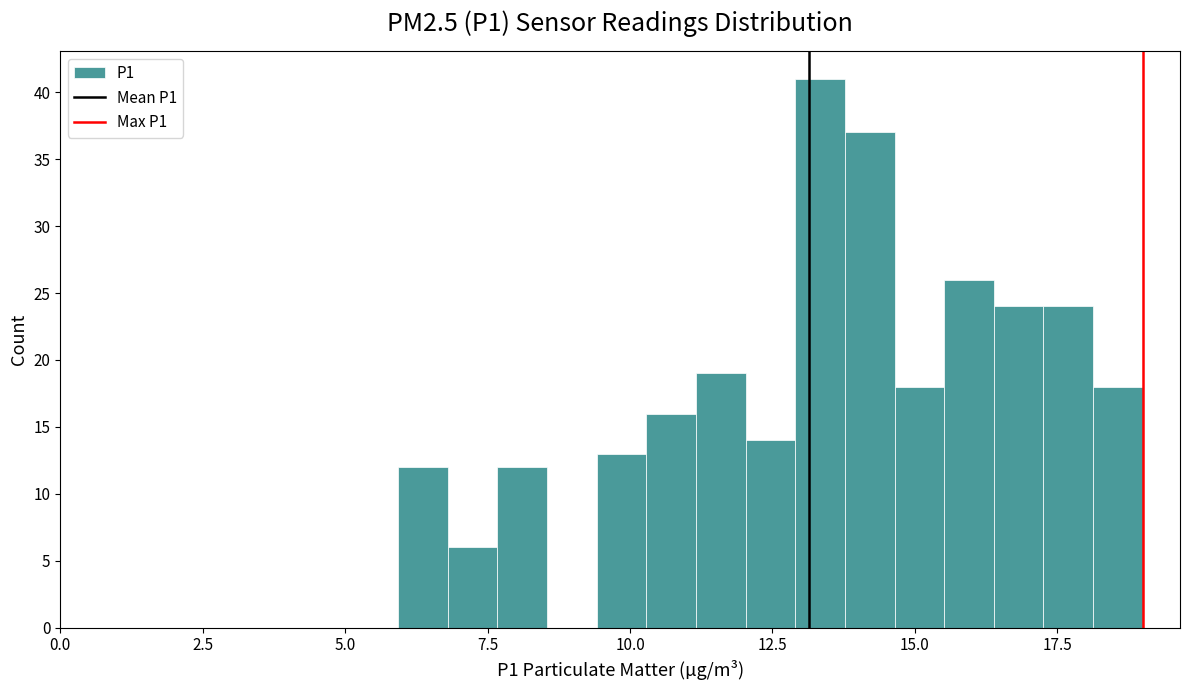

Read against the x-axis, roughly where is the centre of the tallest bar?

13.5